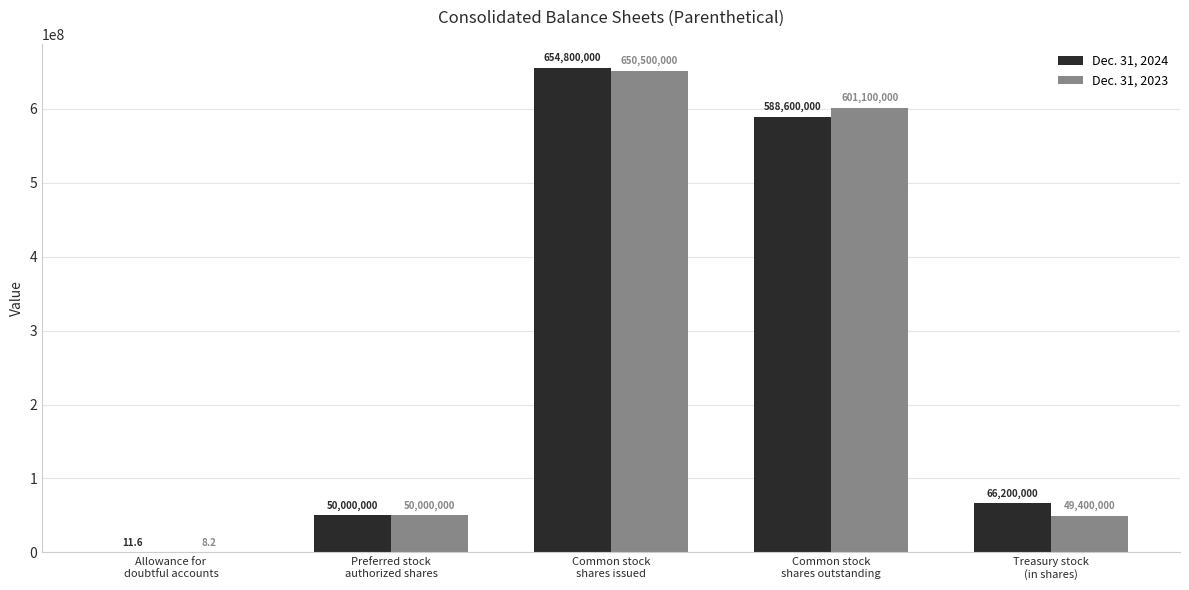

Reading left to right, extract all data points from this chart.

Dec. 31, 2024: 11.6	50000000.0	654800000.0	588600000.0	66200000.0
Dec. 31, 2023: 8.2	50000000.0	650500000.0	601100000.0	49400000.0